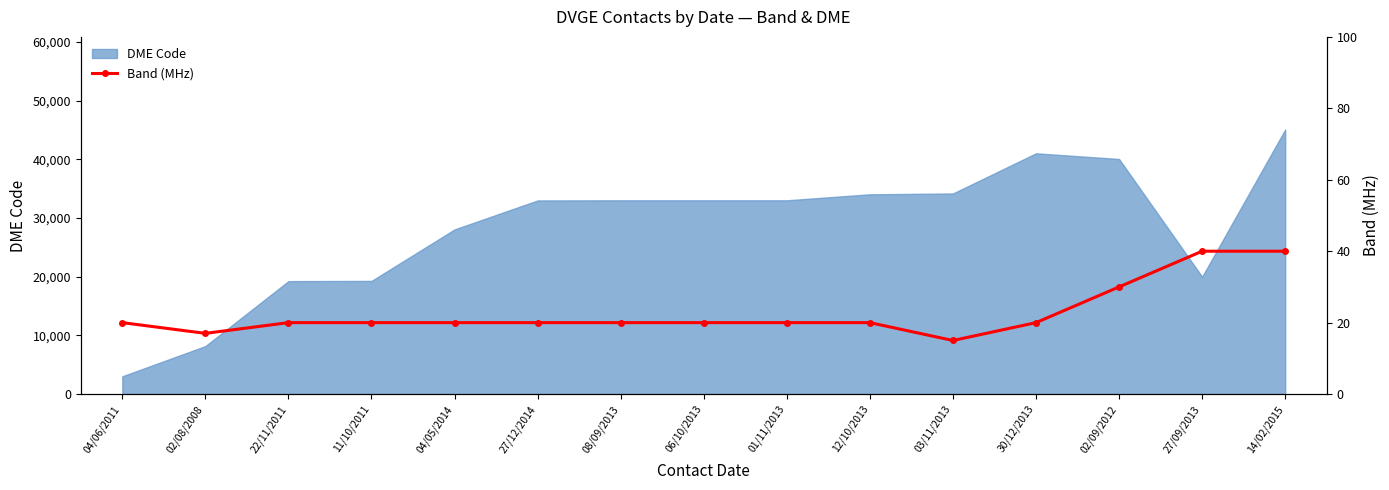

What is the label of the 9th point from the right?

08/09/2013